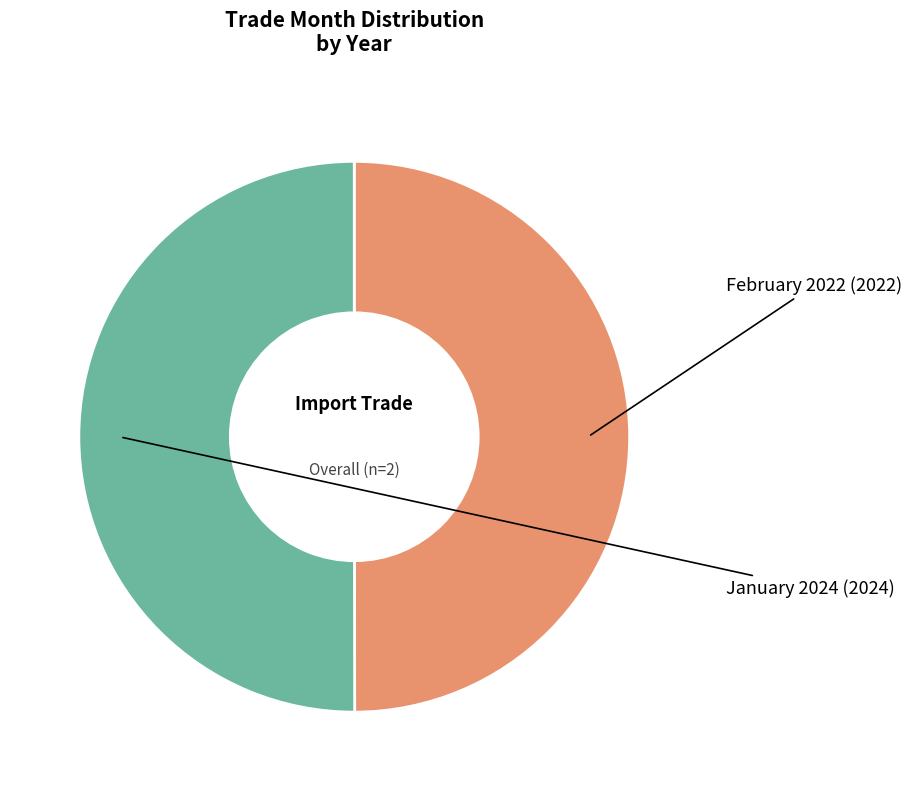

What is the largest slice in the pie chart?

January 2024